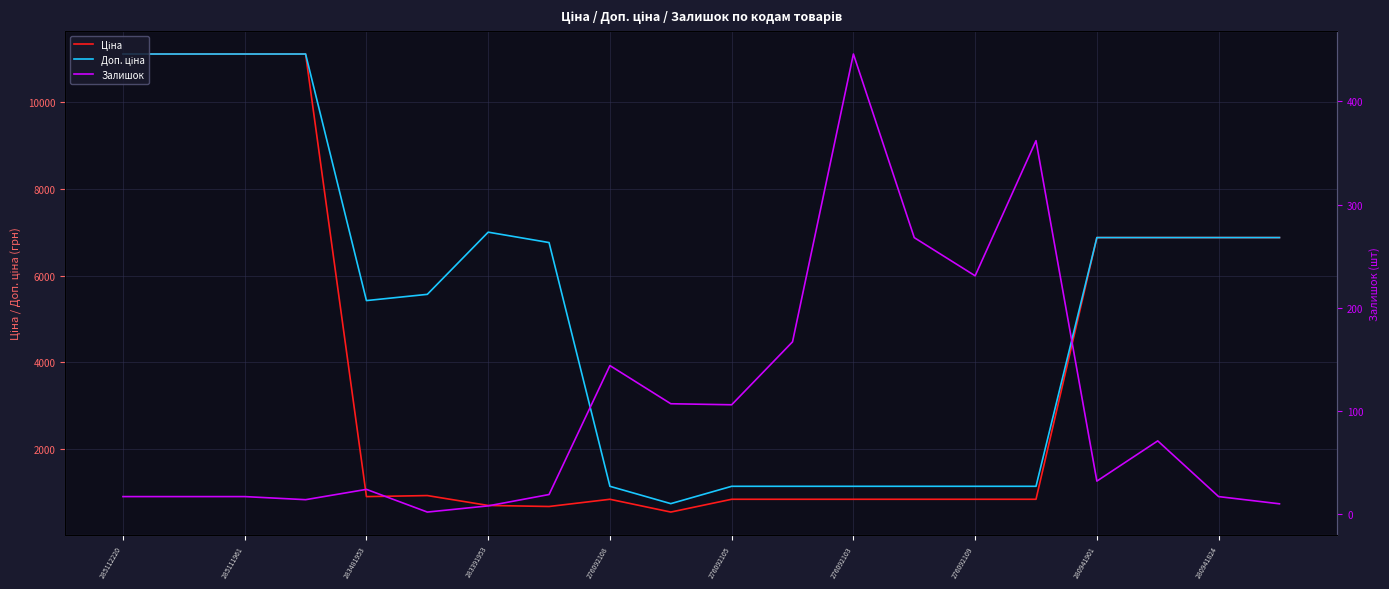

Which has a higher value, 276092109 or 13?

13